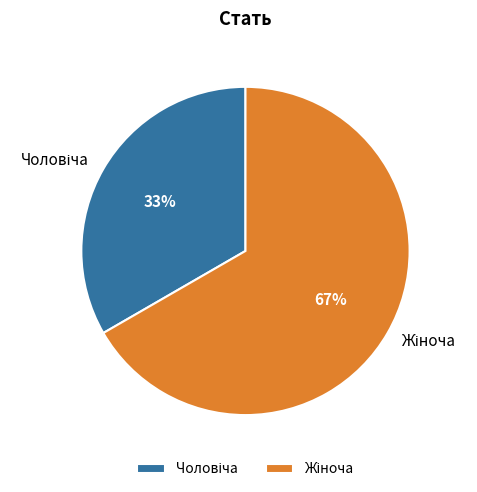

How many segments does this pie chart have?

2